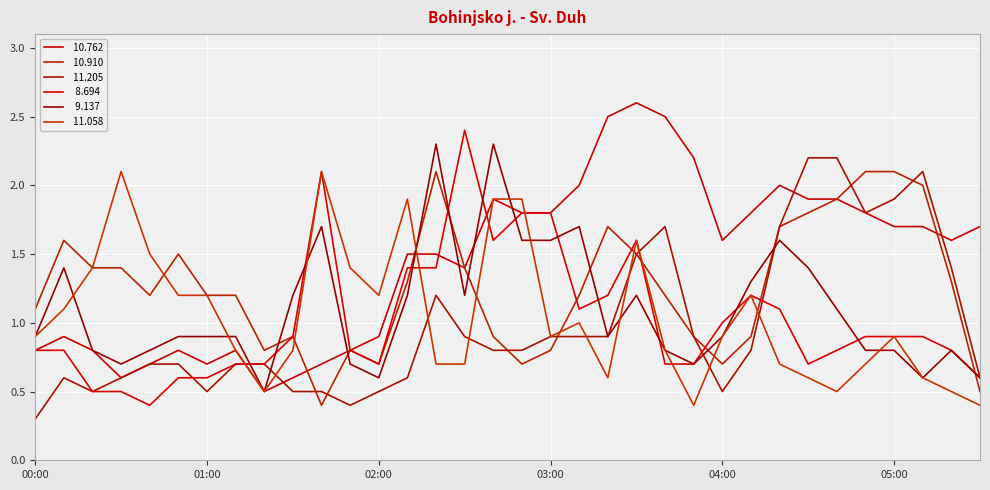

Does the chart display data point markers on the line(s)?

No